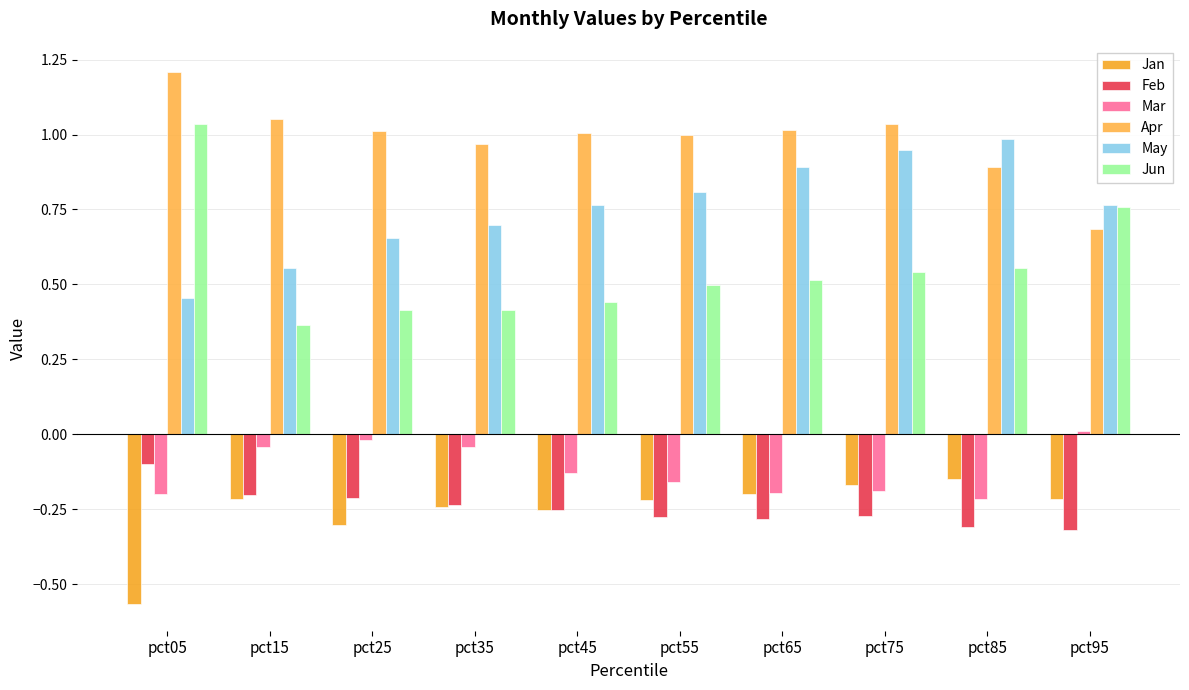

Is the value of Mar at pct95 greater than the value of May at pct75?

No